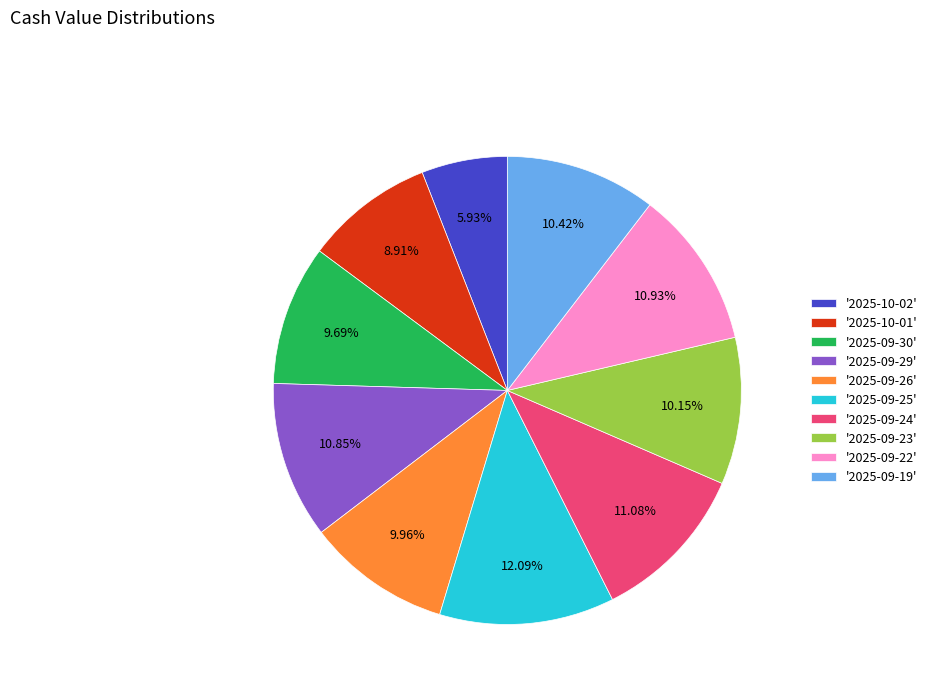

Between '2025-10-02' and '2025-09-30', which is larger?

'2025-09-30'